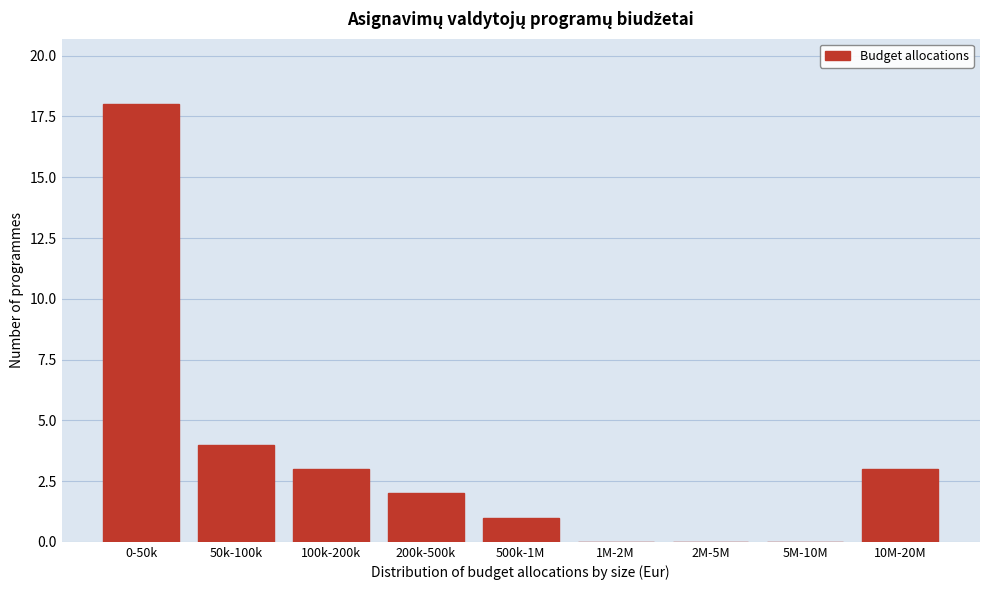

Reading left to right, what are all the values shown in this chart?

0-50k=18	50k-100k=4	100k-200k=3	200k-500k=2	500k-1M=1	1M-2M=0	2M-5M=0	5M-10M=0	10M-20M=3